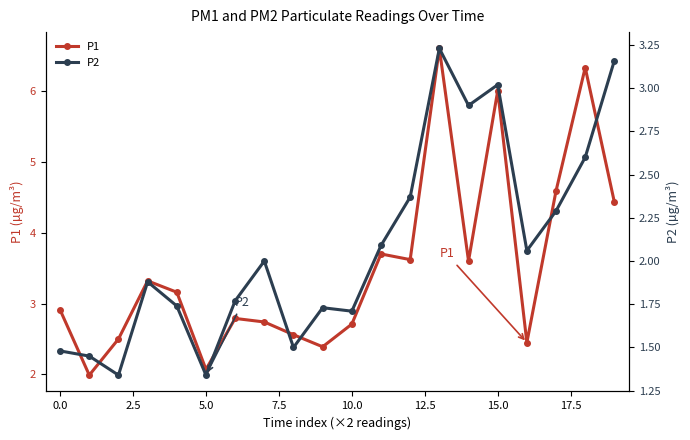

What is the minimum value for P1?

2.0